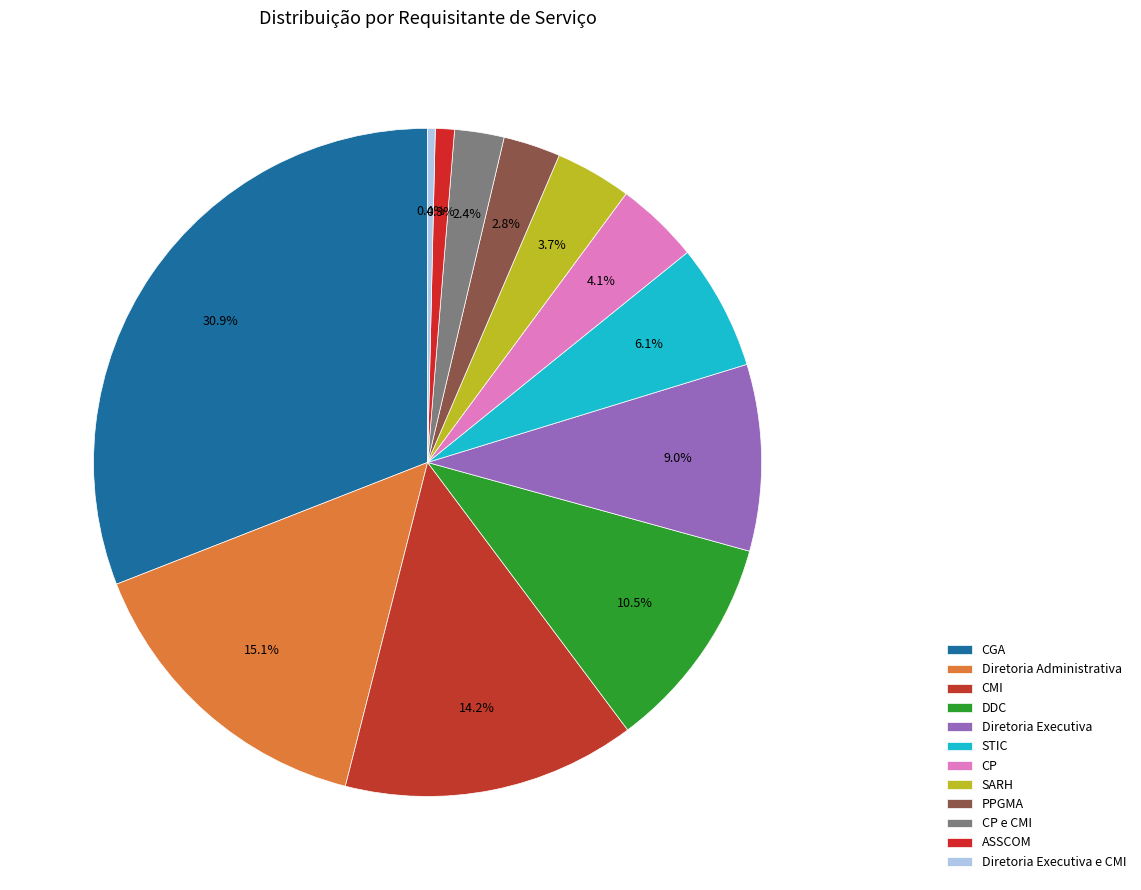

How many slices are in this pie chart?

12